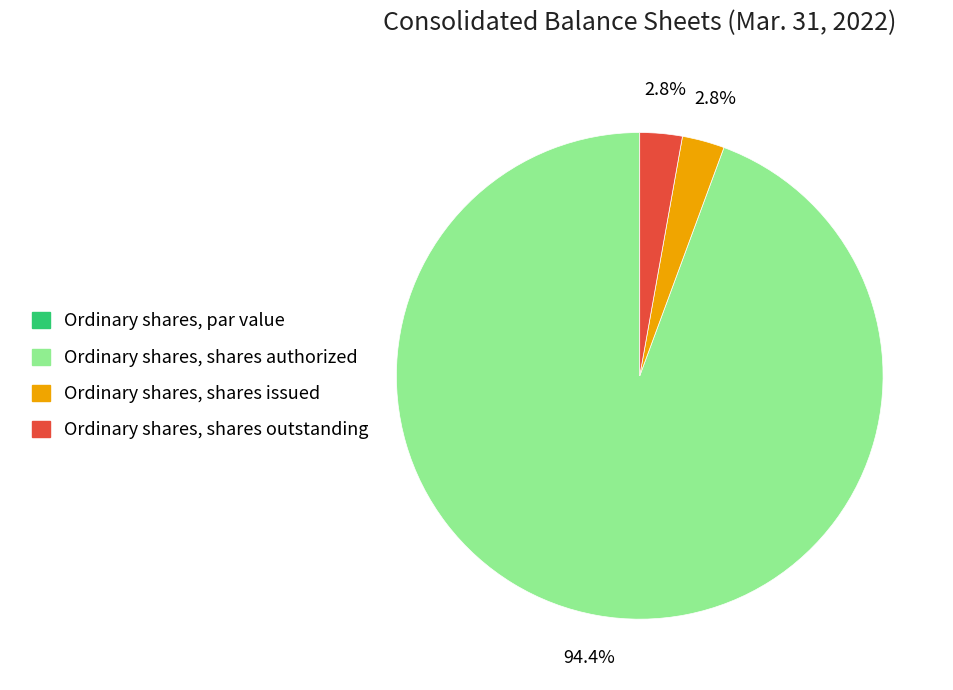

Which category has the biggest portion of the pie?

Ordinary shares, shares authorized